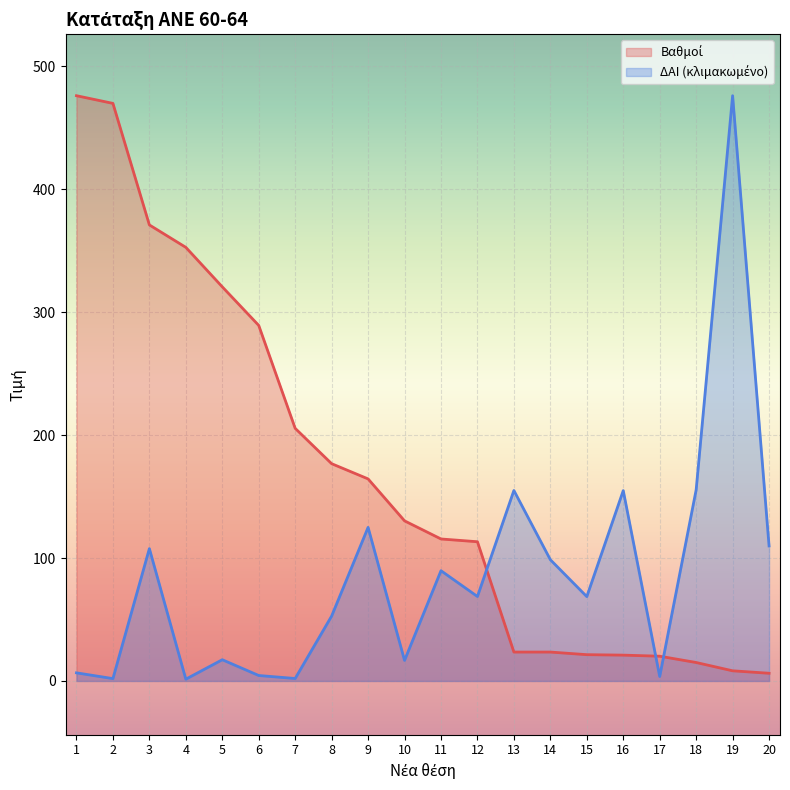

What value does the Βαθμοί series have at 3?

371.0